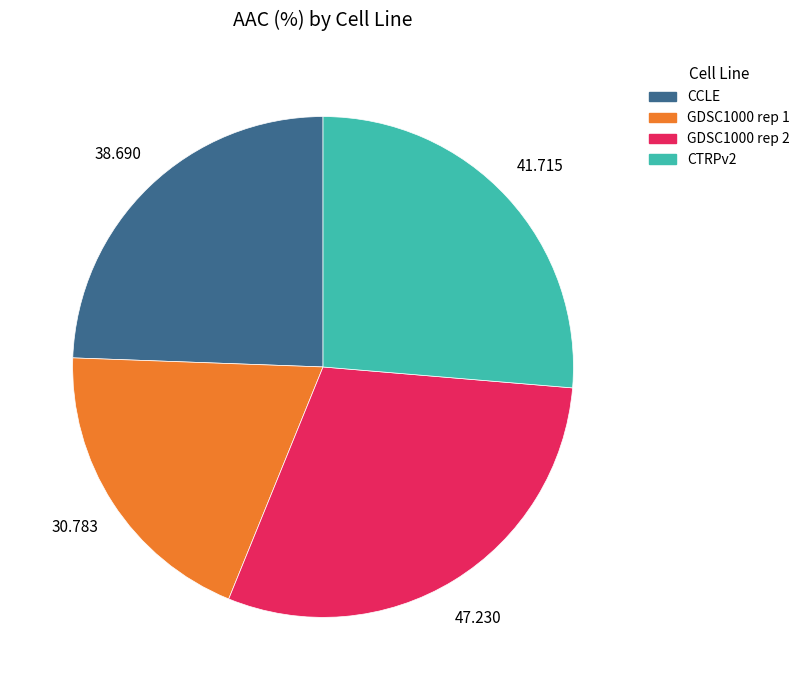

Does any single category account for the majority?

No